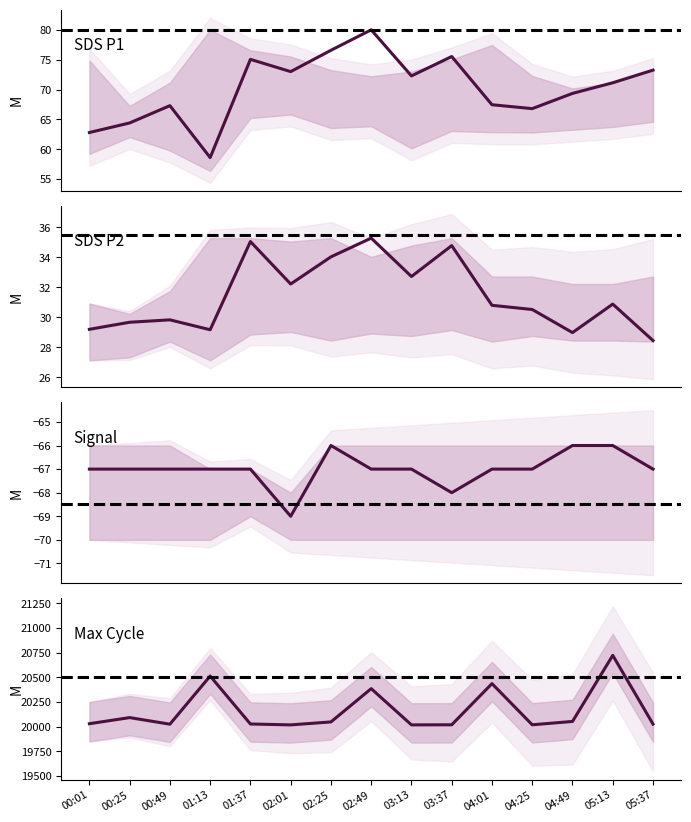

Reading left to right, extract all data points from this chart.

SDS_P1: 00:01=62.8	00:25=64.4	00:49=67.3	01:13=58.6	01:37=75.0	02:01=73.0	02:25=76.6	02:49=80.0	03:13=72.3	03:37=75.5	04:01=67.5	04:25=66.8	04:49=69.3	05:13=71.1	05:37=73.2
SDS_P2: 00:01=29.2	00:25=29.7	00:49=29.8	01:13=29.2	01:37=35.0	02:01=32.2	02:25=34.0	02:49=35.3	03:13=32.7	03:37=34.8	04:01=30.8	04:25=30.5	04:49=29.0	05:13=30.9	05:37=28.4
Signal: 00:01=-67.0	00:25=-67.0	00:49=-67.0	01:13=-67.0	01:37=-67.0	02:01=-69.0	02:25=-66.0	02:49=-67.0	03:13=-67.0	03:37=-68.0	04:01=-67.0	04:25=-67.0	04:49=-66.0	05:13=-66.0	05:37=-67.0
Max_cycle: 00:01=20029.0	00:25=20091.0	00:49=20024.0	01:13=20513.0	01:37=20026.0	02:01=20017.0	02:25=20047.0	02:49=20385.0	03:13=20017.0	03:37=20018.0	04:01=20436.0	04:25=20018.0	04:49=20052.0	05:13=20723.0	05:37=20025.0